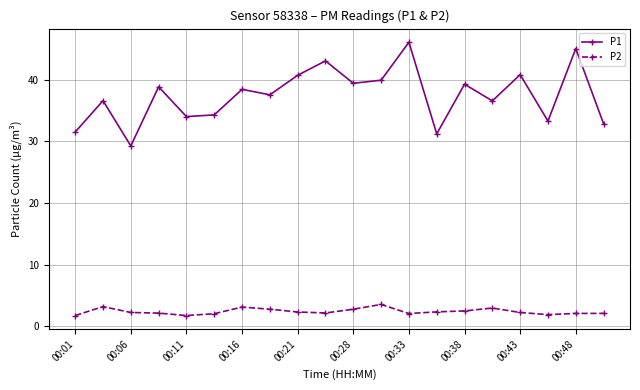

Which series has the largest total across all categories?

P1